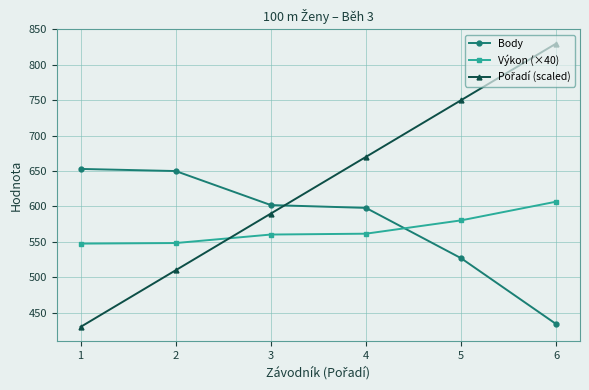

At which category is the sum across all series the highest?

6